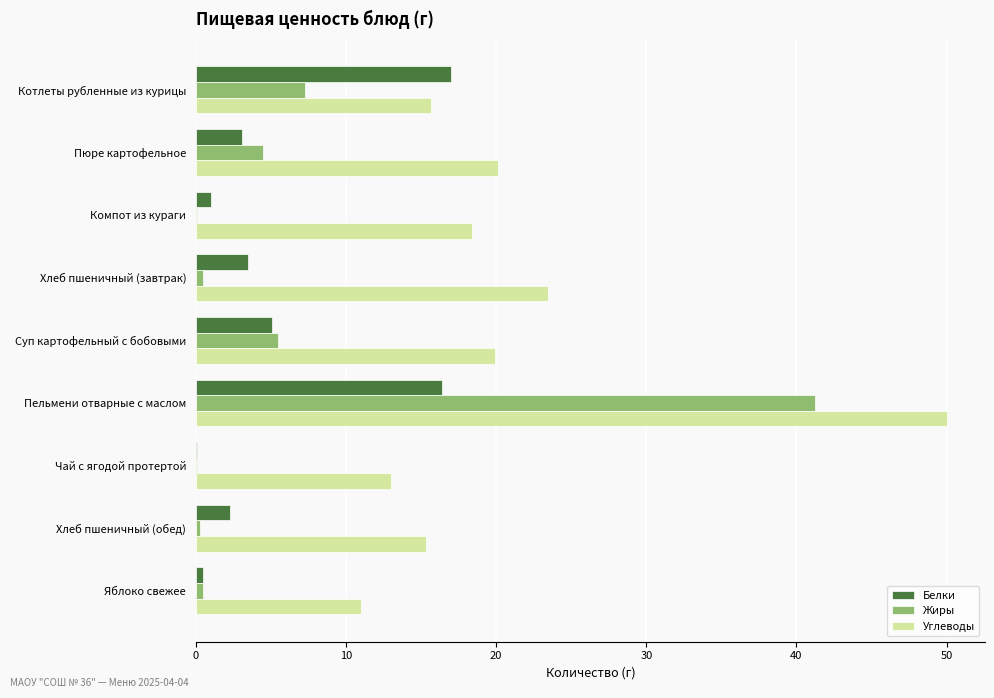

Between Компот из кураги and Чай с ягодой протертой, which series saw the biggest shift?

Углеводы